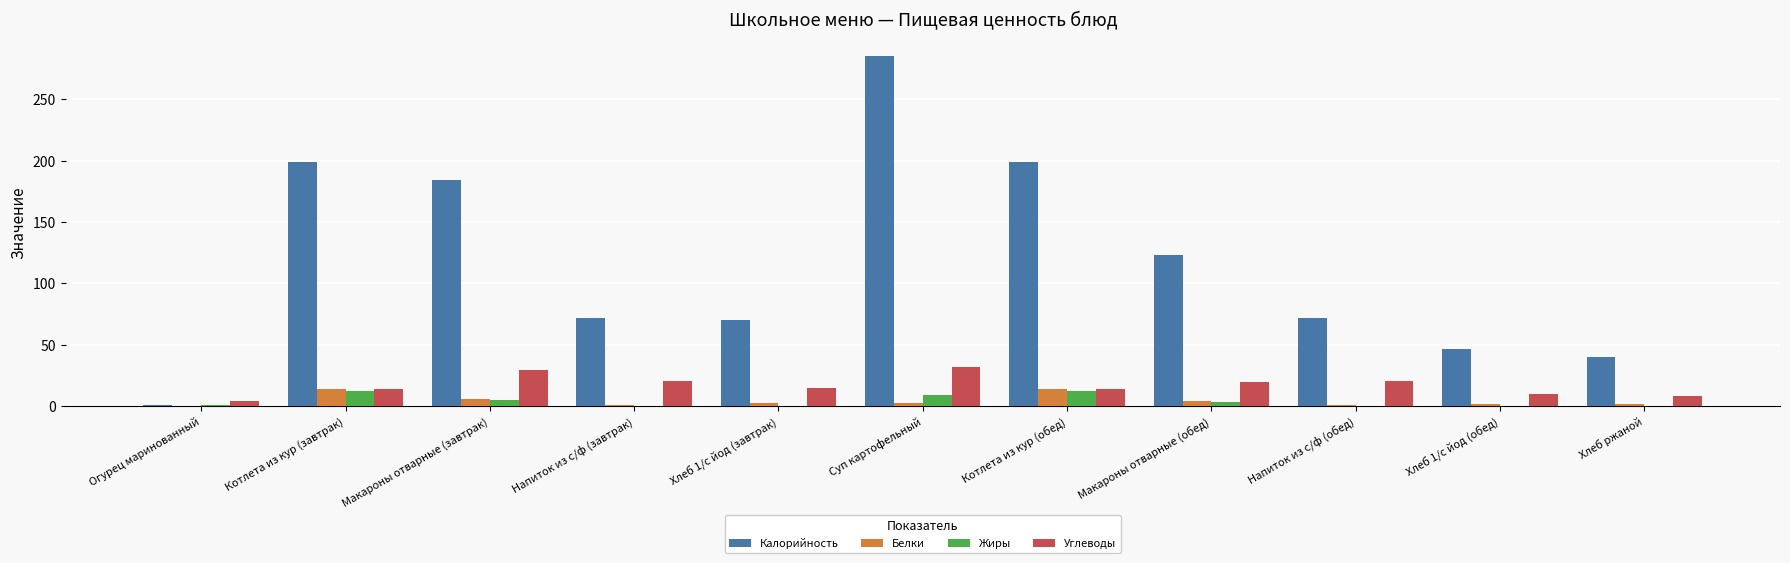

Is it true that Калорийность equals 72.0 at Напиток из с/ф (завтрак)?

True